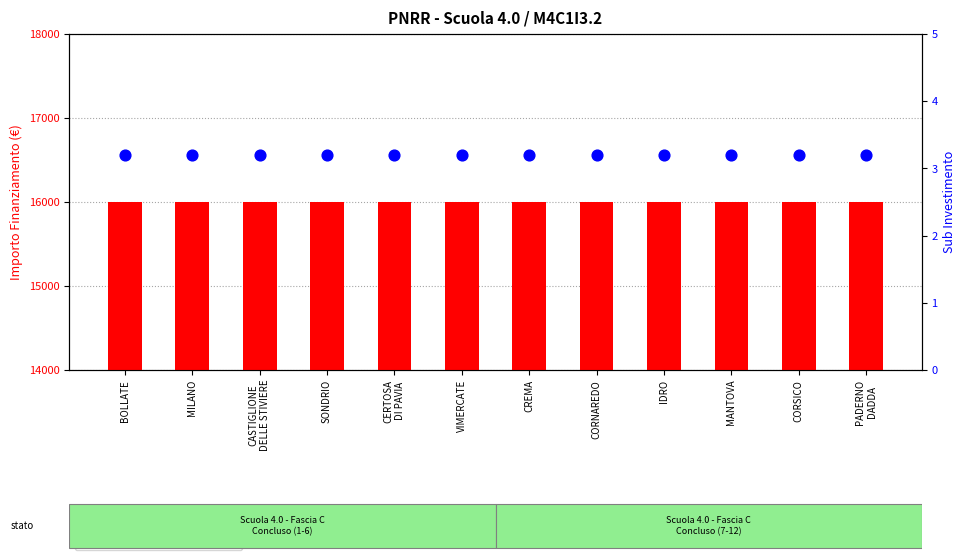

What are all the series names shown in the legend?

Importo Finanziamento (€), Sub Investimento